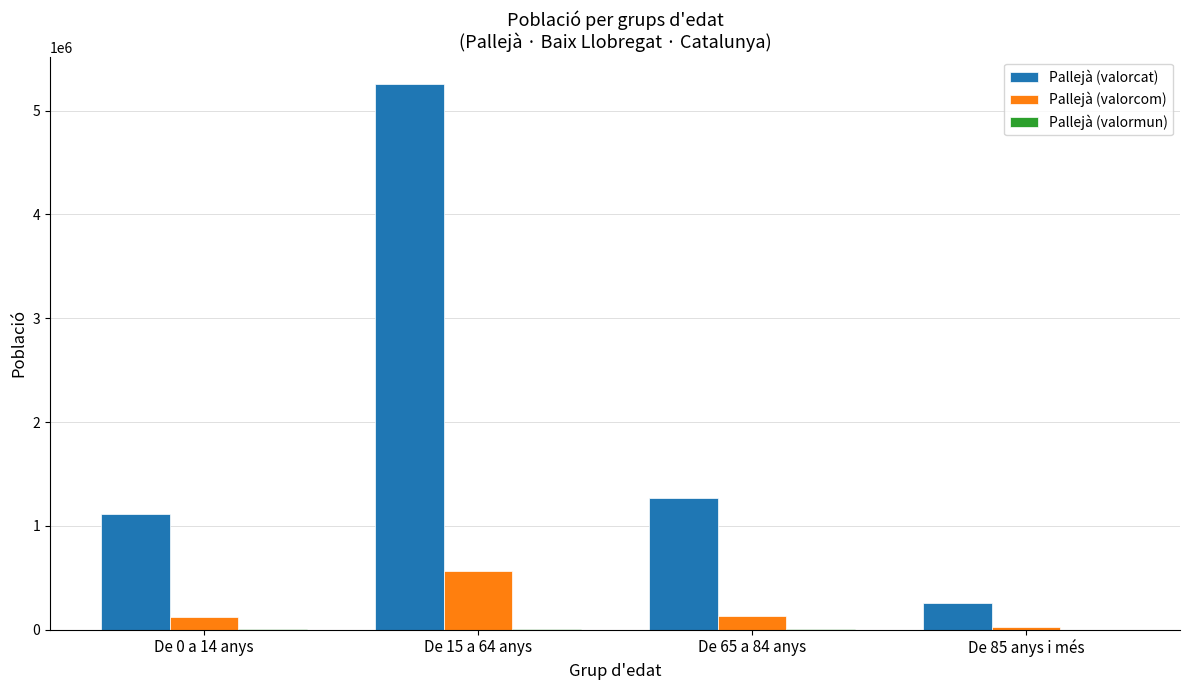

At which label is Pallejà (valorcat) closest to 2756175?

De 65 a 84 anys